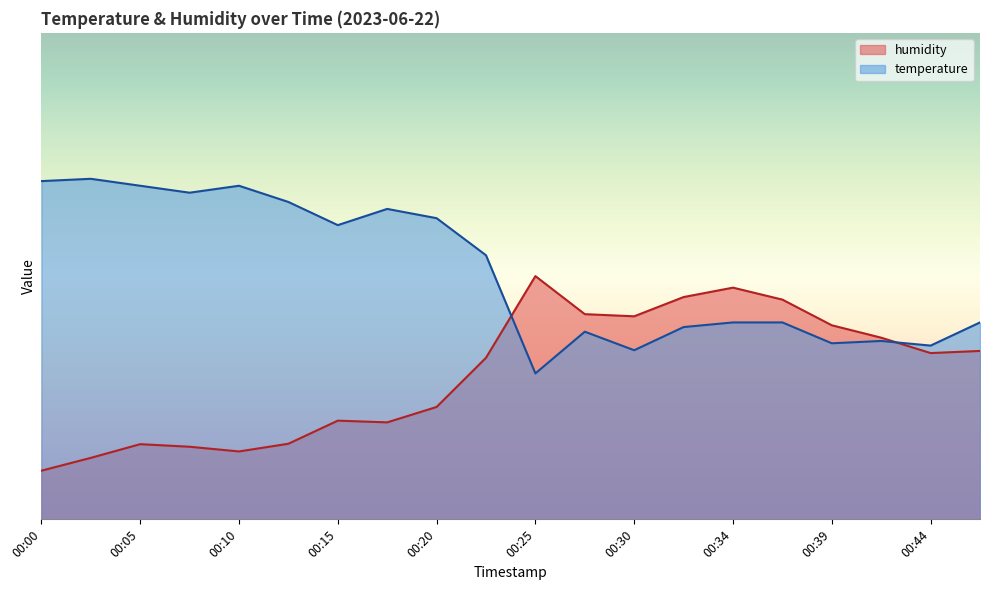

Is it true that humidity equals 17.8 at 00:00?

False